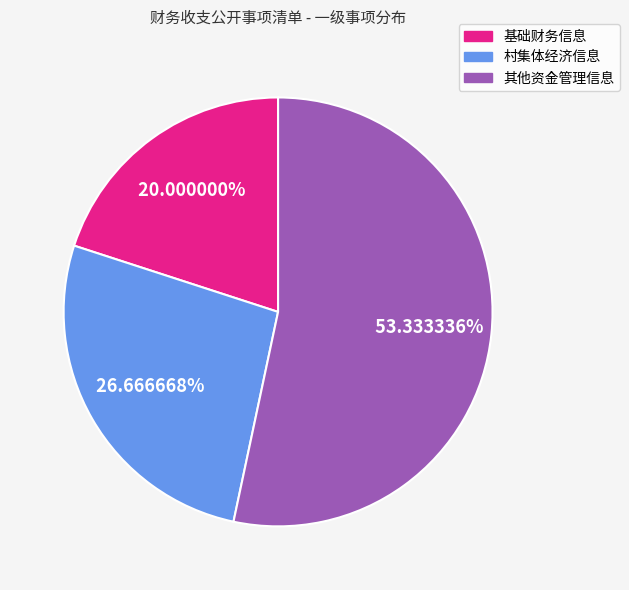

Count the number of slices in the pie.

3